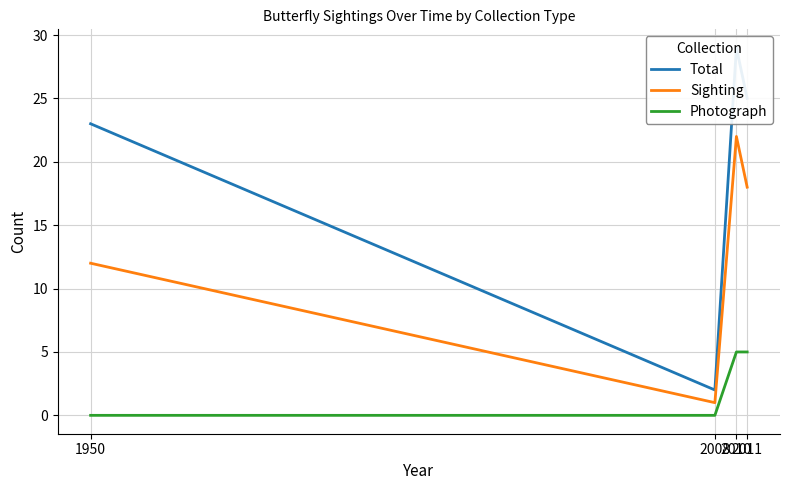

Which category has the lowest value in the Sighting series?

2008